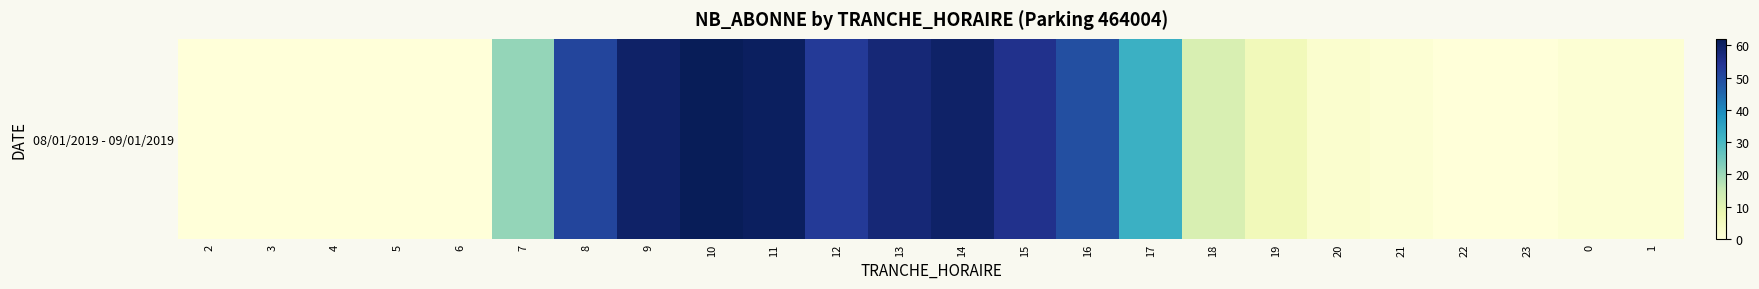

What is the change in value from 4 to 0?

+1